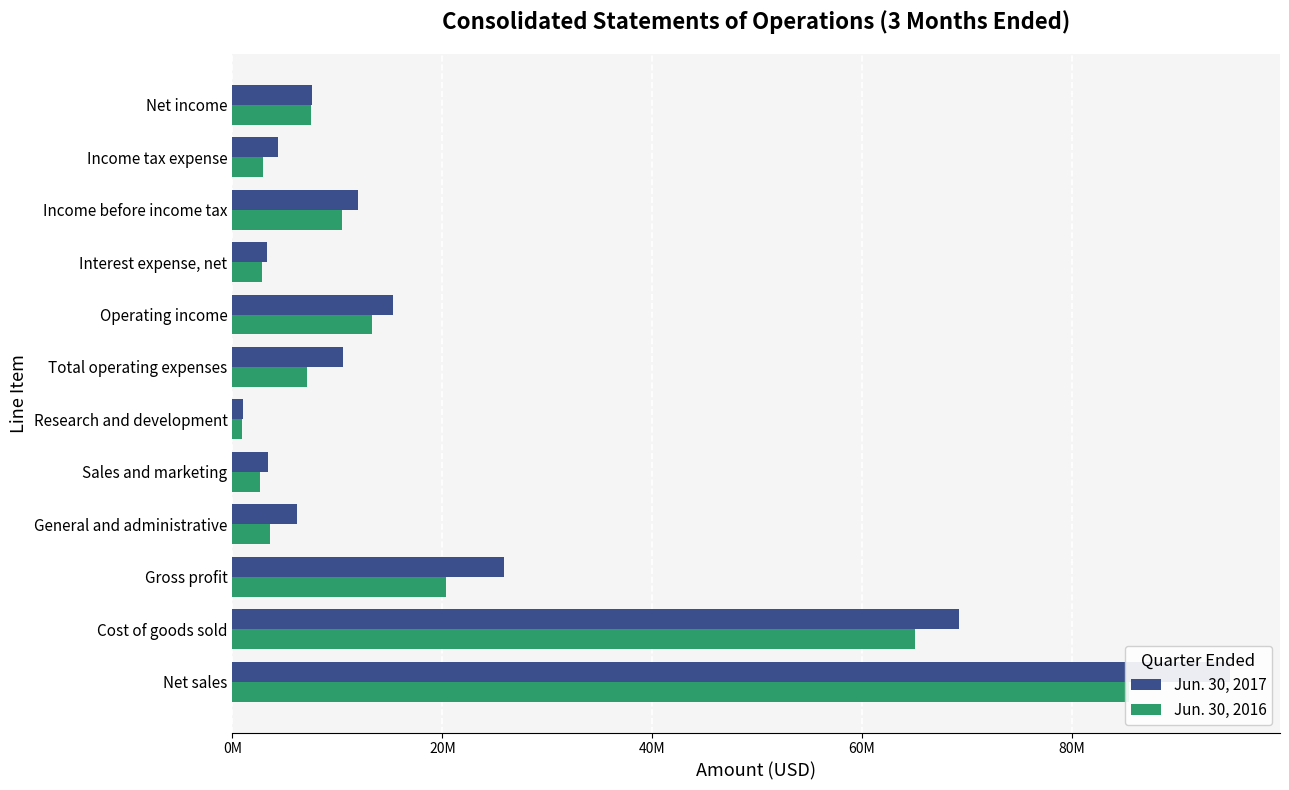

True or false: Jun. 30, 2016 has a value of 5104631 at Income tax expense.

False